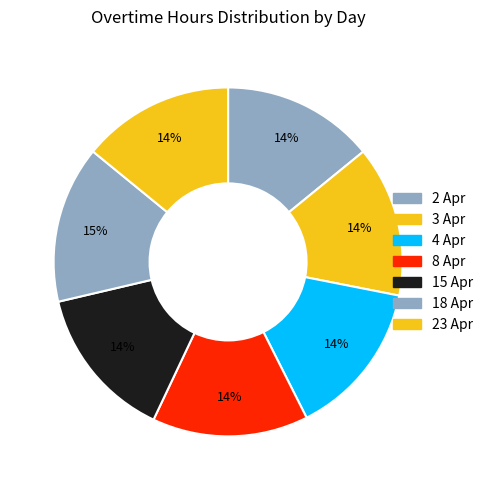

Which slice is the smallest?

3 Apr